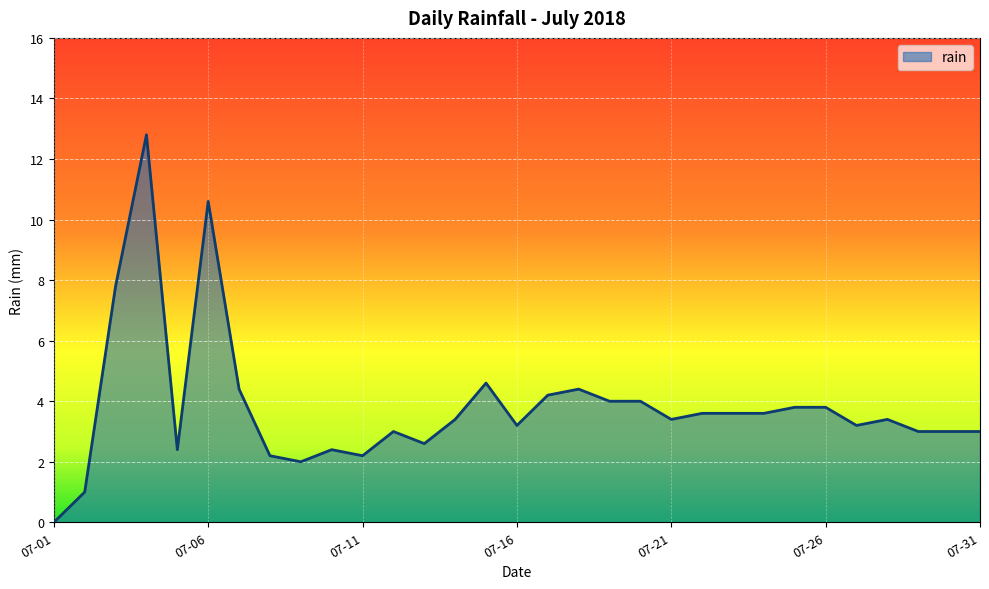

What is the difference between the maximum and minimum values?

12.8